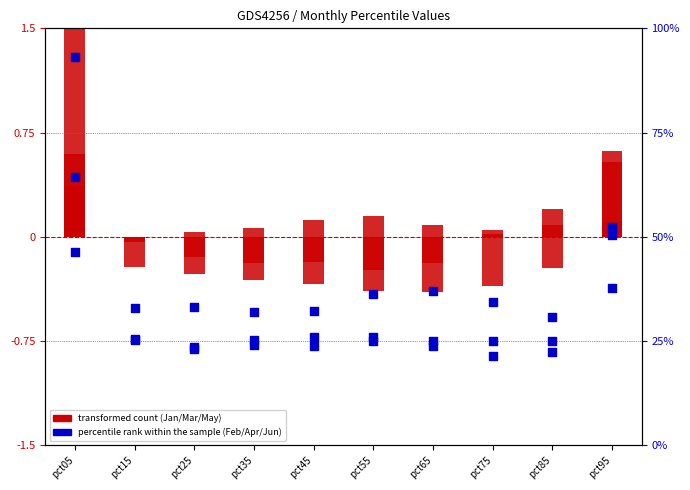

At which category is the sum across all series the highest?

pct05